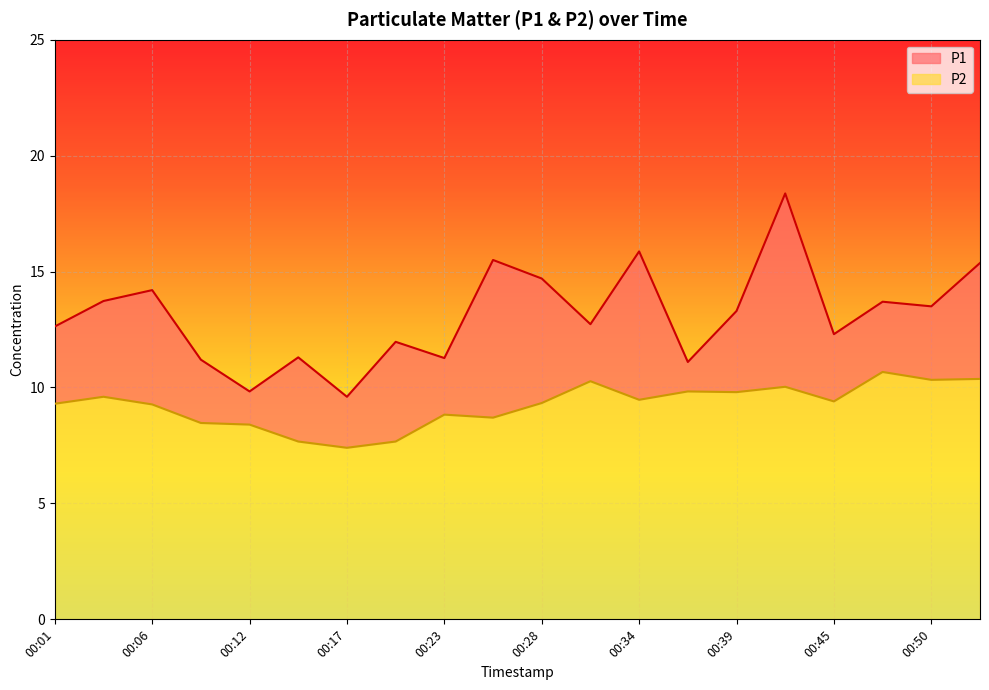

Which series has the largest total across all categories?

P1